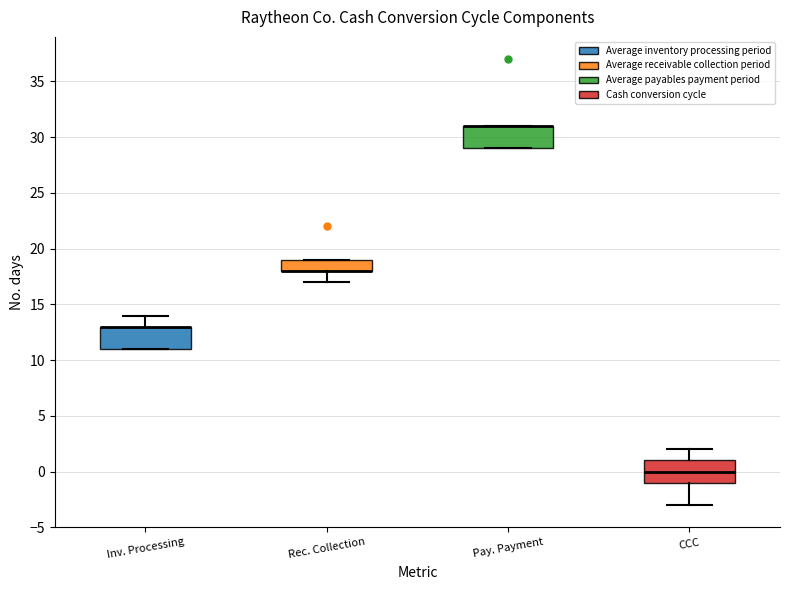

Reading left to right, read every box against the y-axis: the position of its median line, the range the box covers, and the ends of its whiskers. The values are not printed on the chart, so give them approximately, as read against the axis.

Inv. Processing: median 13 (drawn on the box's upper edge), box 11 to 13, whiskers 11 to 14
Rec. Collection: median 18 (drawn on the box's lower edge), box 18 to 19, whiskers 17 to 19
Pay. Payment: median 31 (drawn on the box's upper edge), box 29 to 31, whiskers 29 to 31
CCC: median 0, box -1 to 1, whiskers -3 to 2